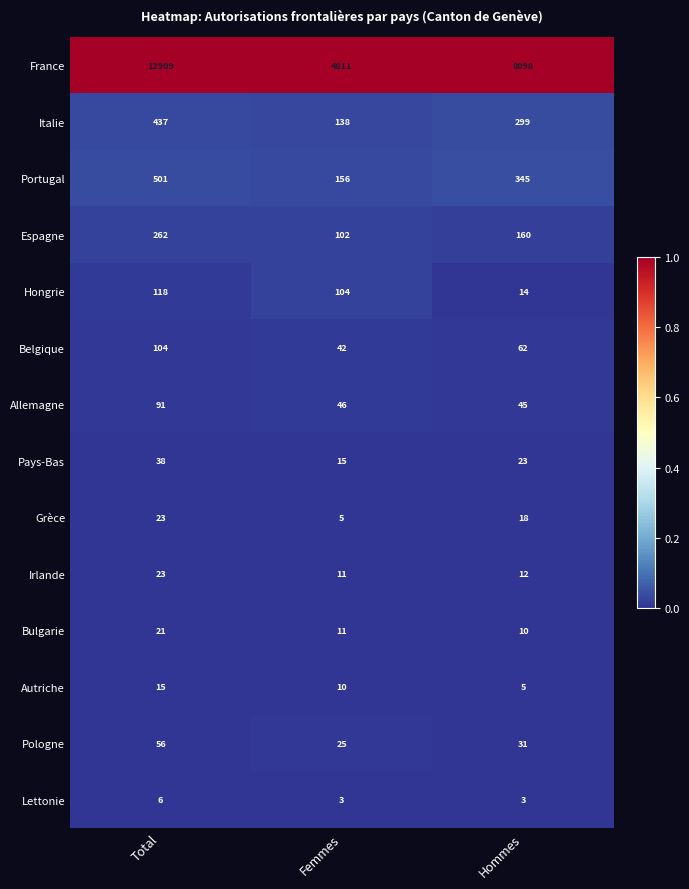

What is the difference between the maximum and minimum values in the Hongrie series?

104